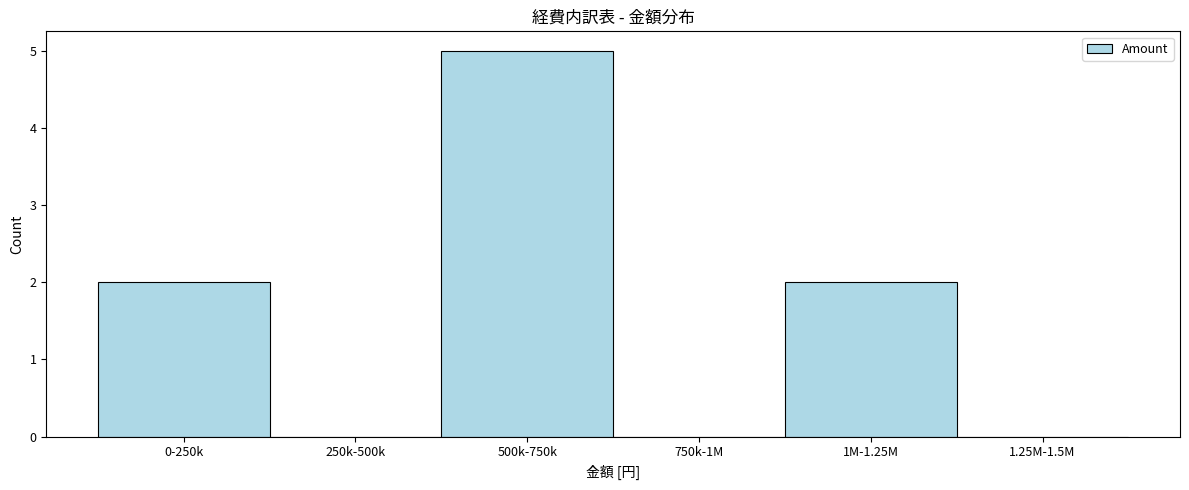

Reading left to right, extract all data points from this chart.

0-250k=2	250k-500k=0	500k-750k=5	750k-1M=0	1M-1.25M=2	1.25M-1.5M=0